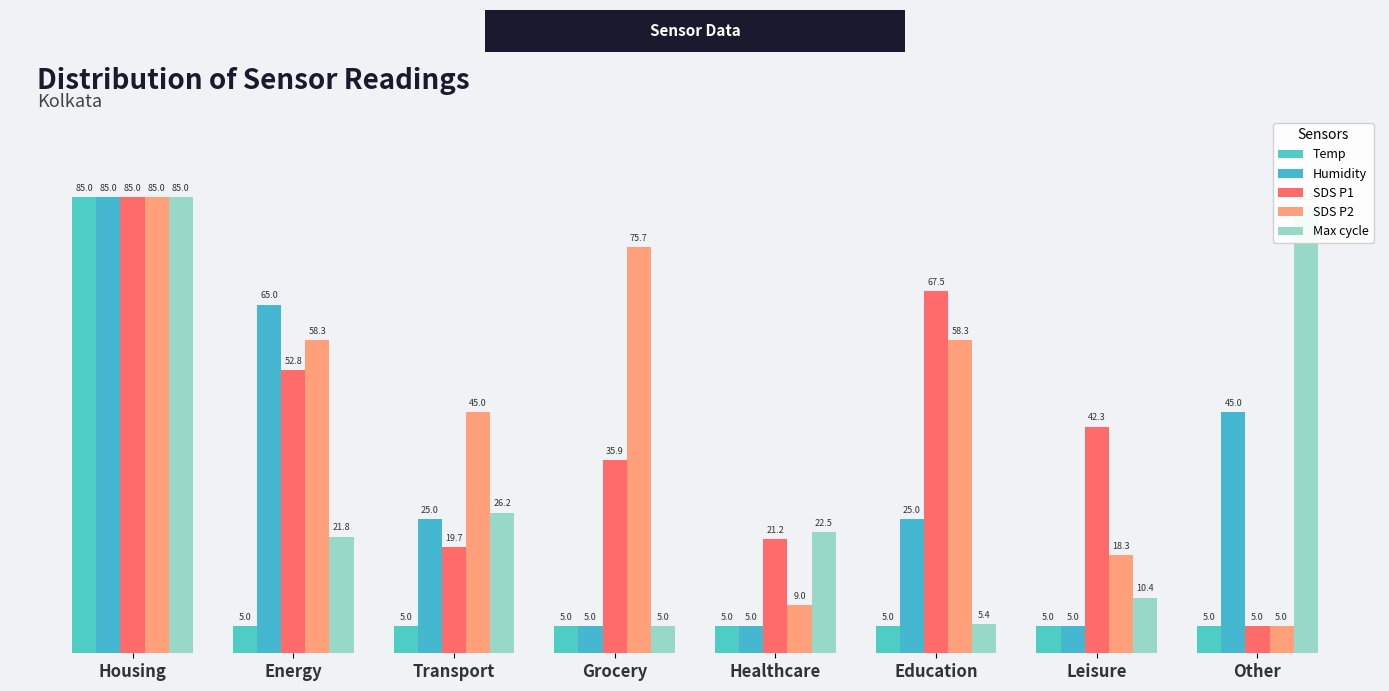

What is the label of the 3rd bar from the right?

Education